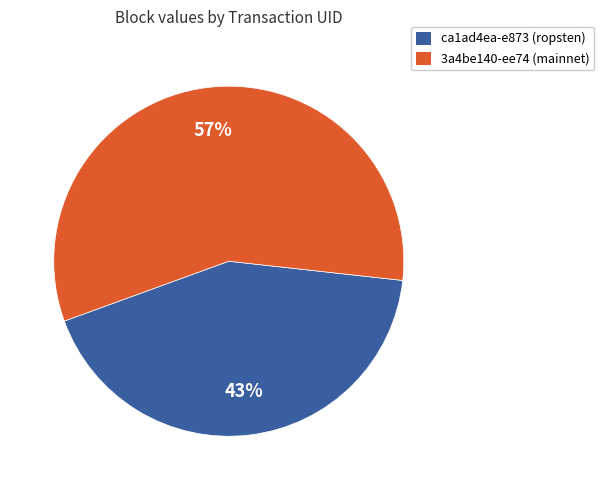

Is there any slice that represents more than half of the pie?

Yes